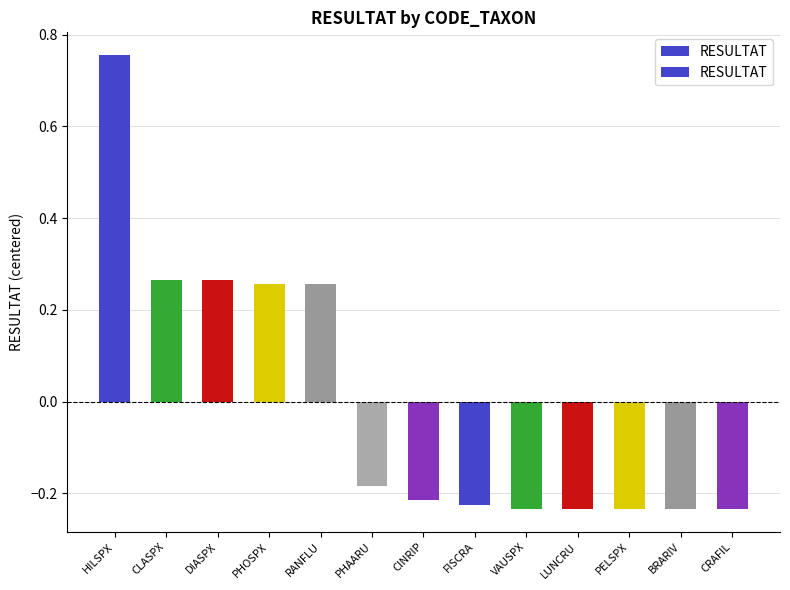

What is the value of the 4th bar from the left?

0.3